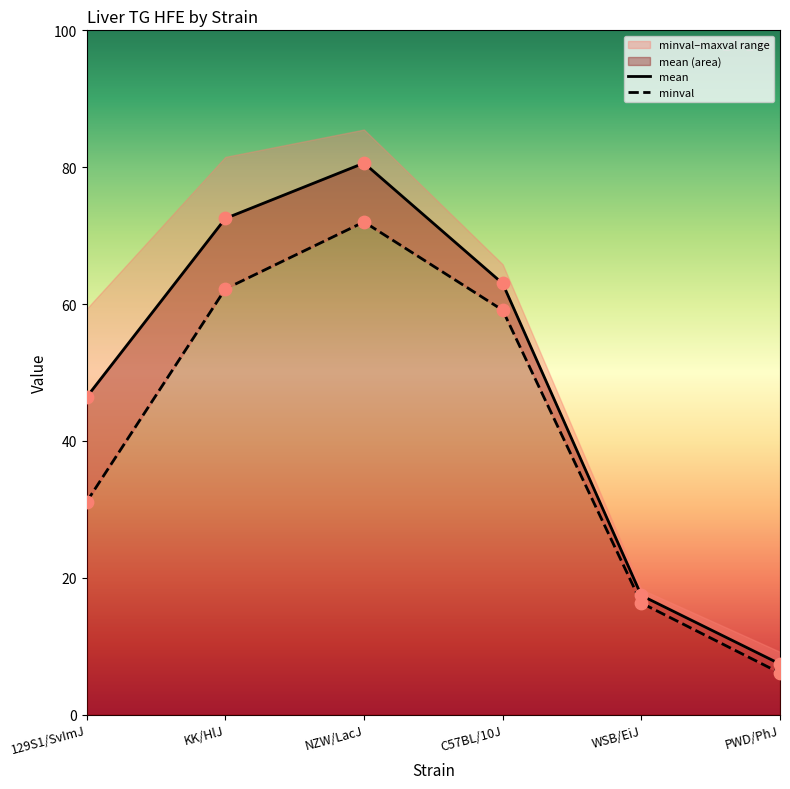

Which series has the largest Y range (max minus min)?

mean